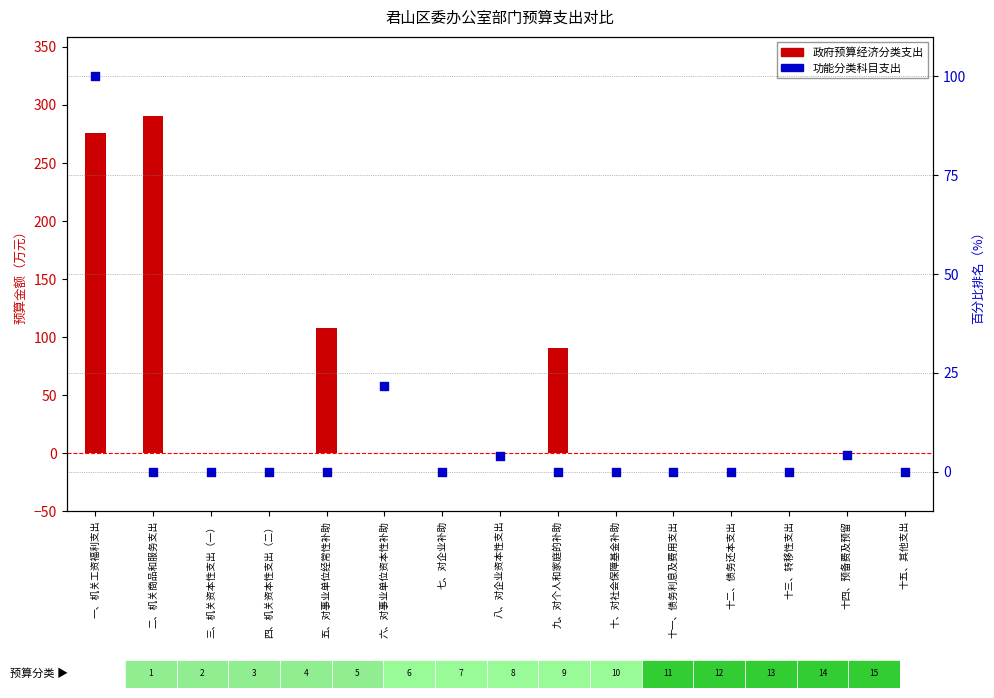

Is the value of 政府预算经济分类支出 at 四、机关资本性支出（二） greater than the value of 功能分类科目支出 at 七、对企业补助?

No